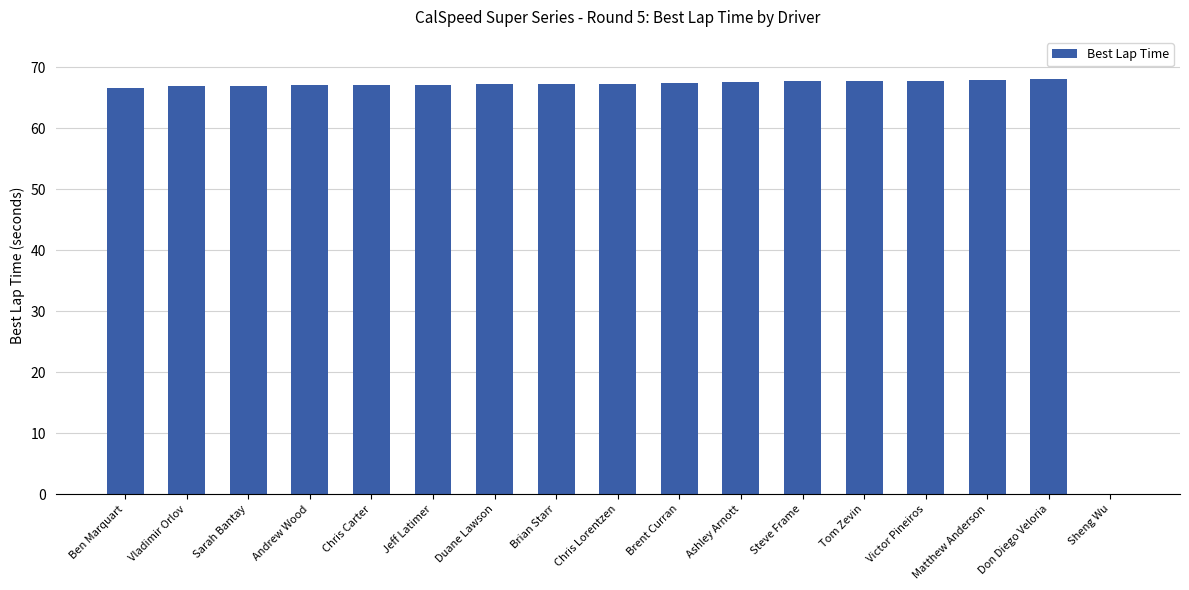

Approximately how many times larger is the value at Ashley Arnott compared to Vladimir Orlov?

1.0